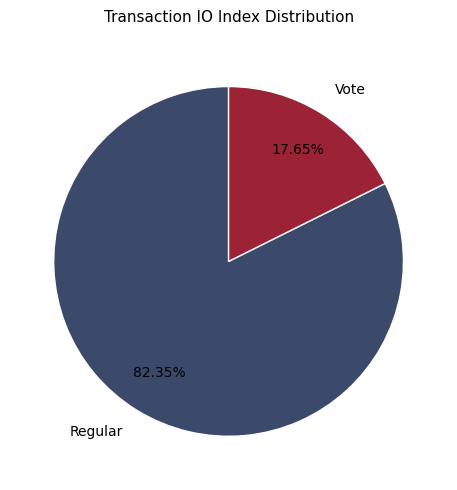

Between Vote and Regular, which is larger?

Regular